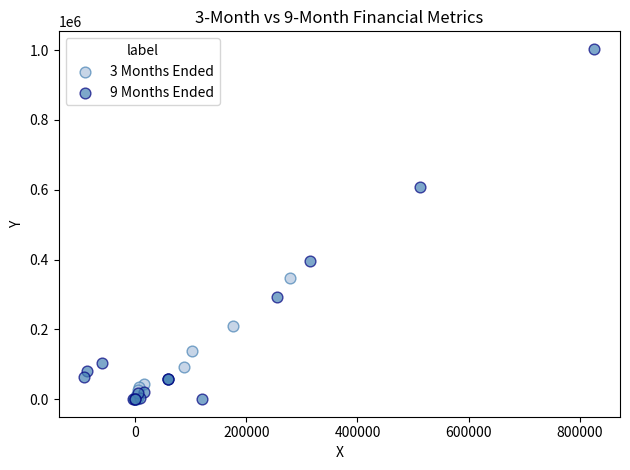

Which series has the largest Y range (max minus min)?

9 Months Ended